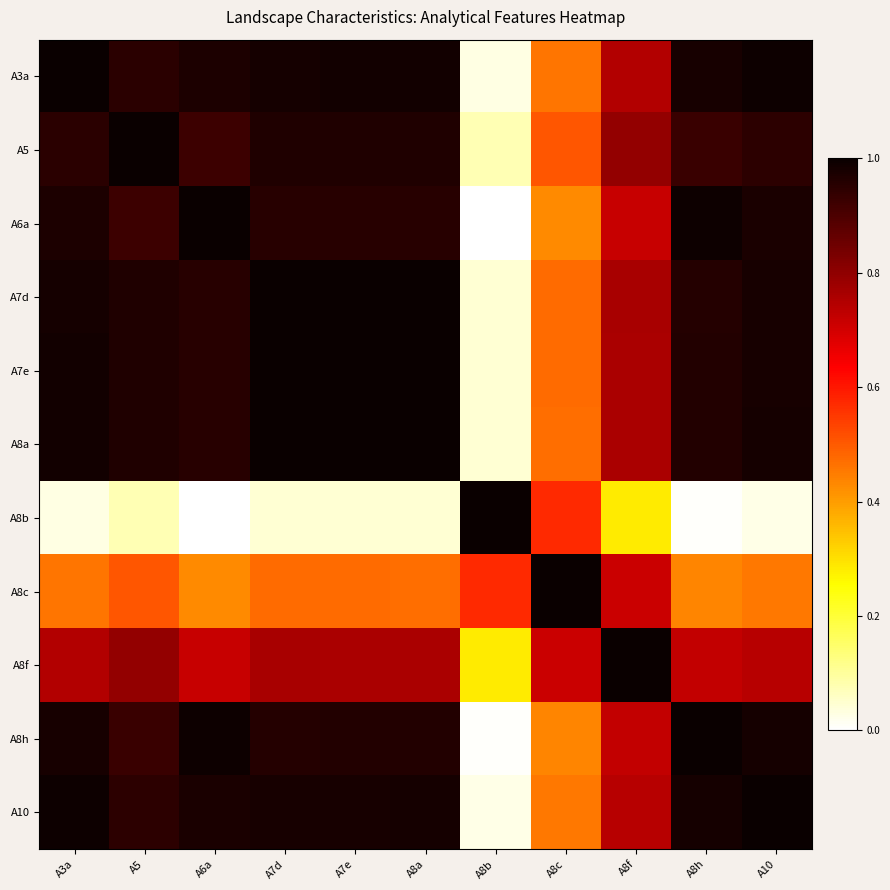

How many distinct data groups are displayed?

11